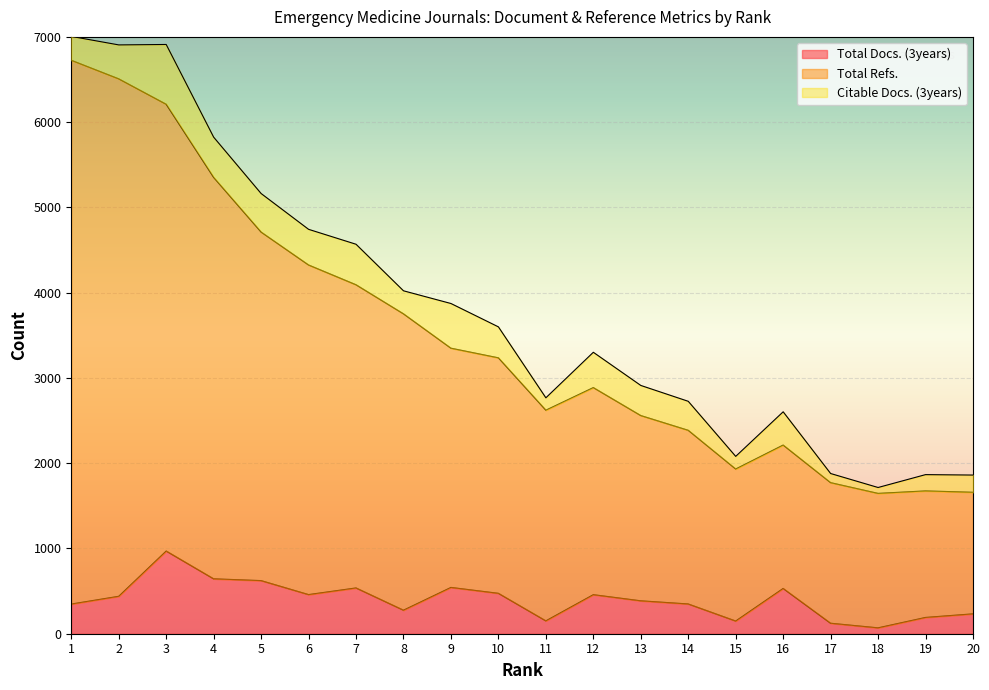

What is the sum of the Total Docs. (3years) values at 18 and 3?

1039